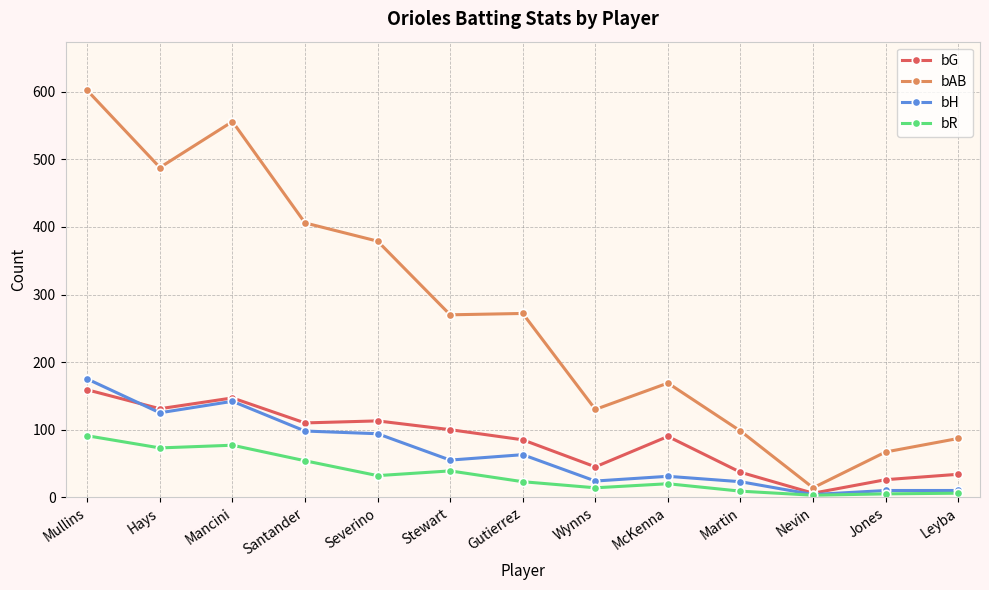

Which category has the highest value across all series?

Mullins